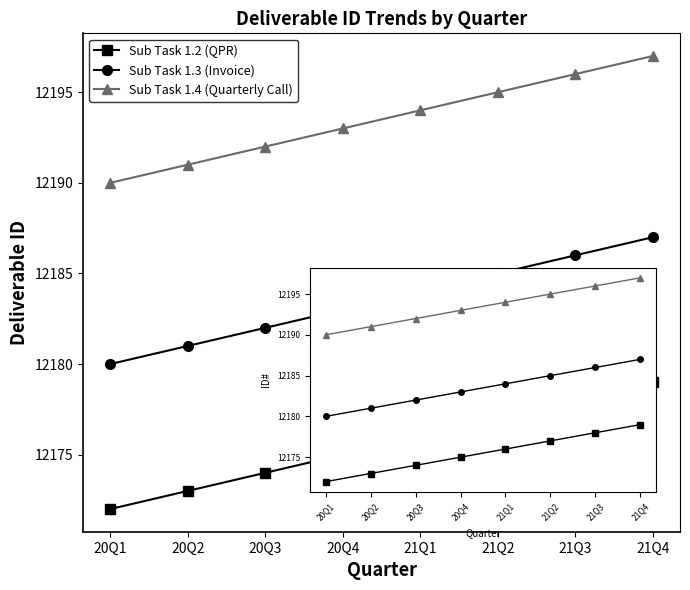

What is the total value across all series at 20Q3?

36548